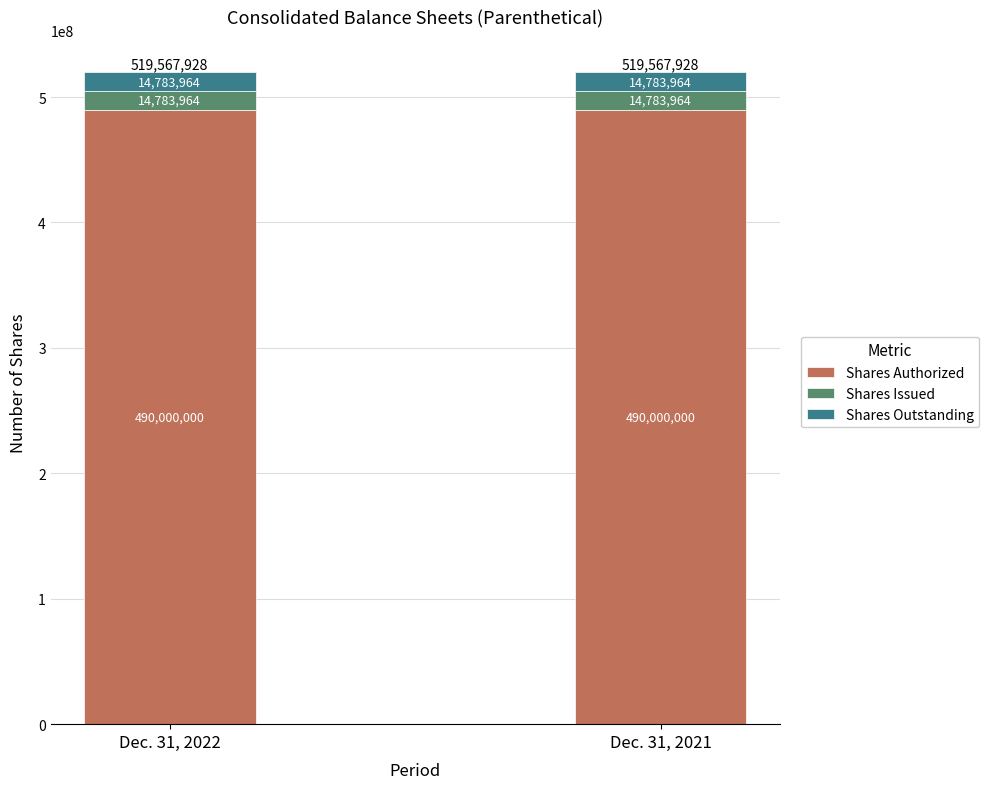

Count the number of data series in this chart.

3